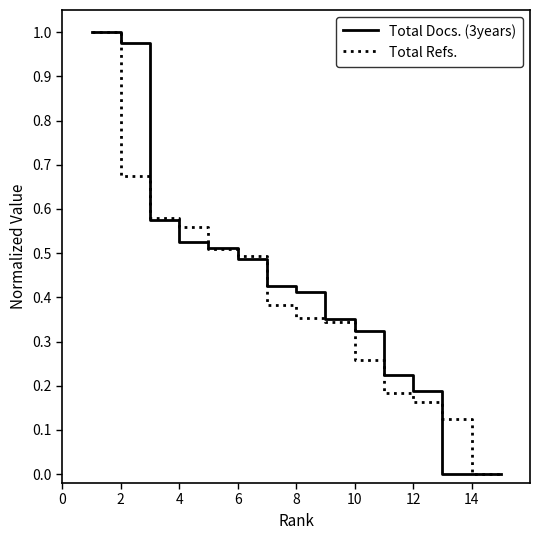

Reading left to right, what are all the values shown in this chart?

Total Docs. (3years): 1.0	1.0	0.6	0.5	0.5	0.5	0.4	0.4	0.3	0.3	0.2	0.2	0.0	0.0	0.0
Total Refs.: 1.0	0.7	0.6	0.6	0.5	0.5	0.4	0.4	0.3	0.3	0.2	0.2	0.1	0.0	0.0